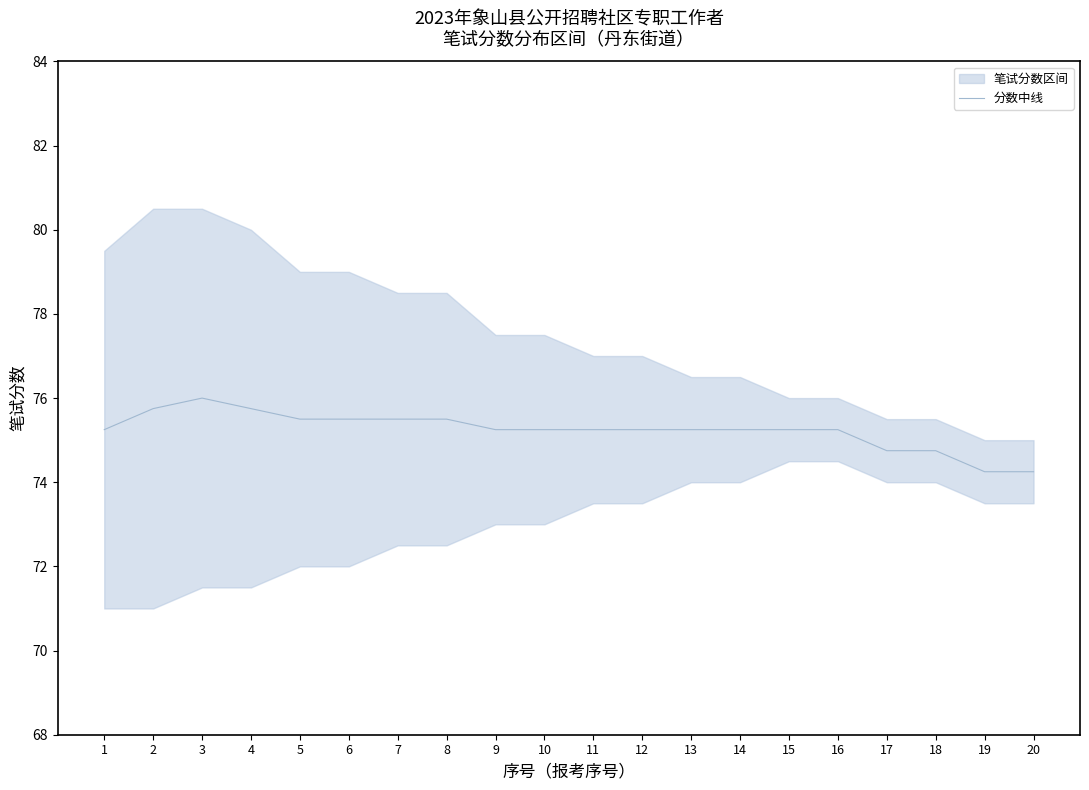

At which category does the data reach its first local peak?

3